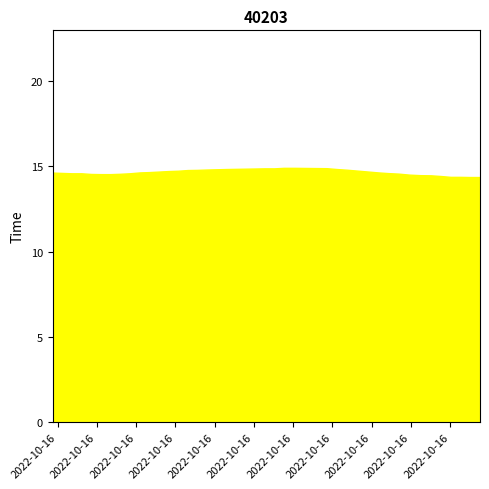

What position from the right is 2022-10-16T00:48:28?

22